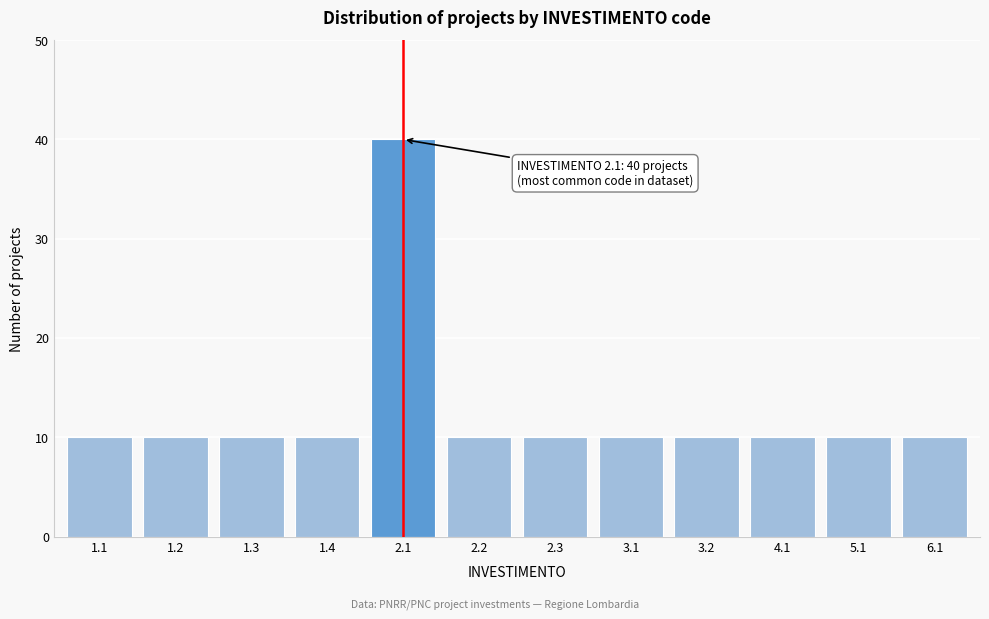

Reading left to right, extract all data points from this chart.

1.1=10	1.2=10	1.3=10	1.4=10	2.1=40	2.2=10	2.3=10	3.1=10	3.2=10	4.1=10	5.1=10	6.1=10